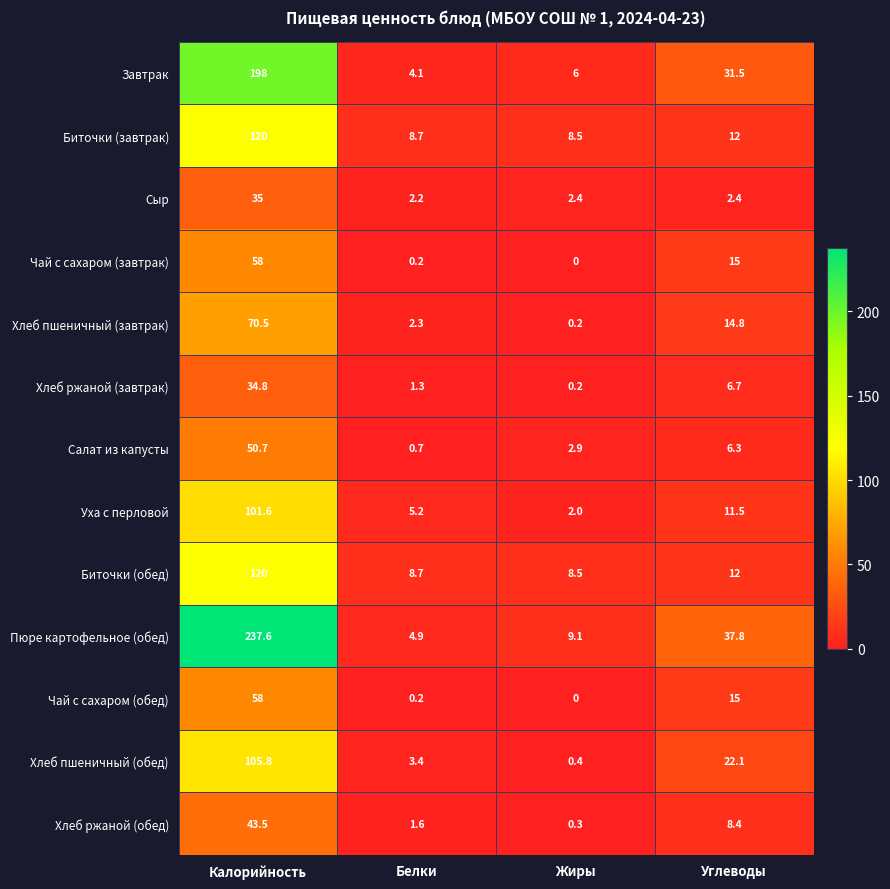

At which category is the sum across all series the highest?

Калорийность